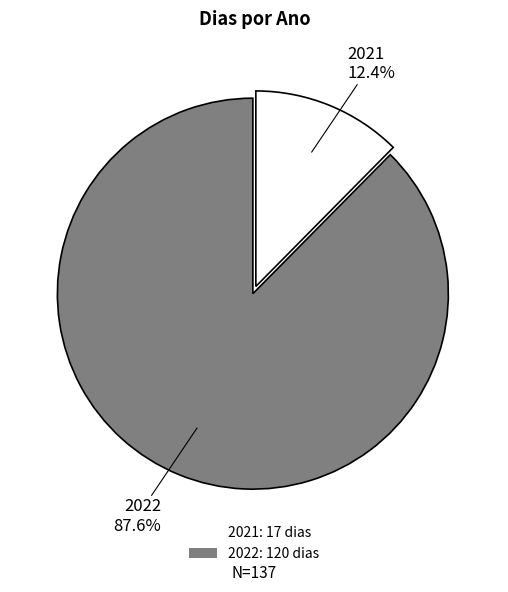

Is there any slice that represents more than half of the pie?

Yes